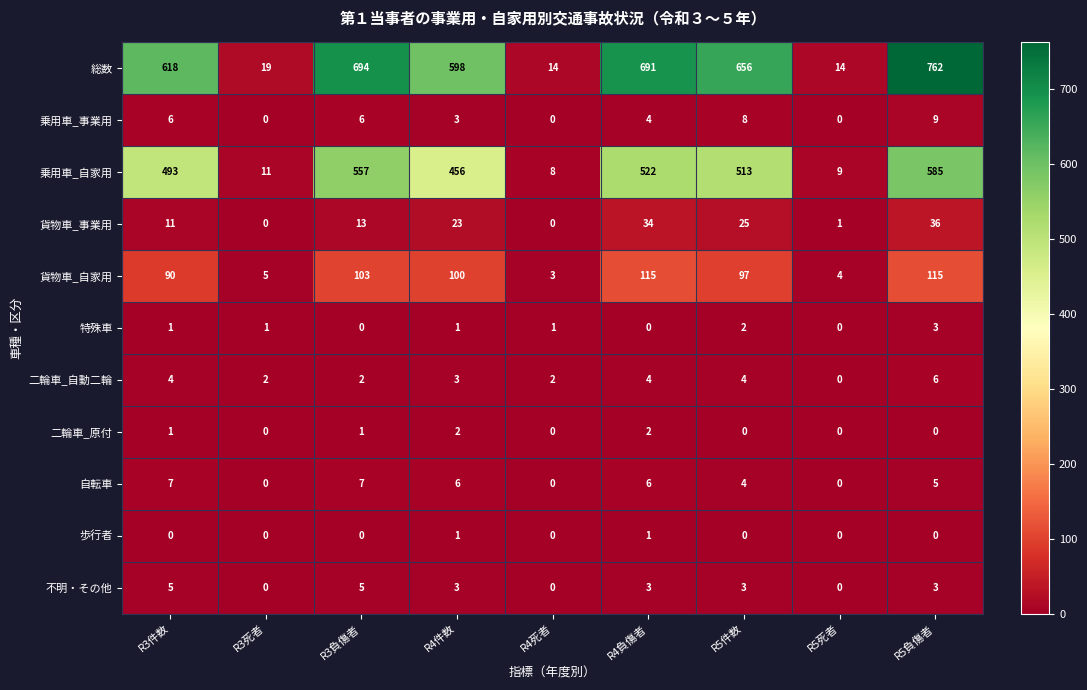

How many values in the 二輪車_自動二輪 series are below 3?

4